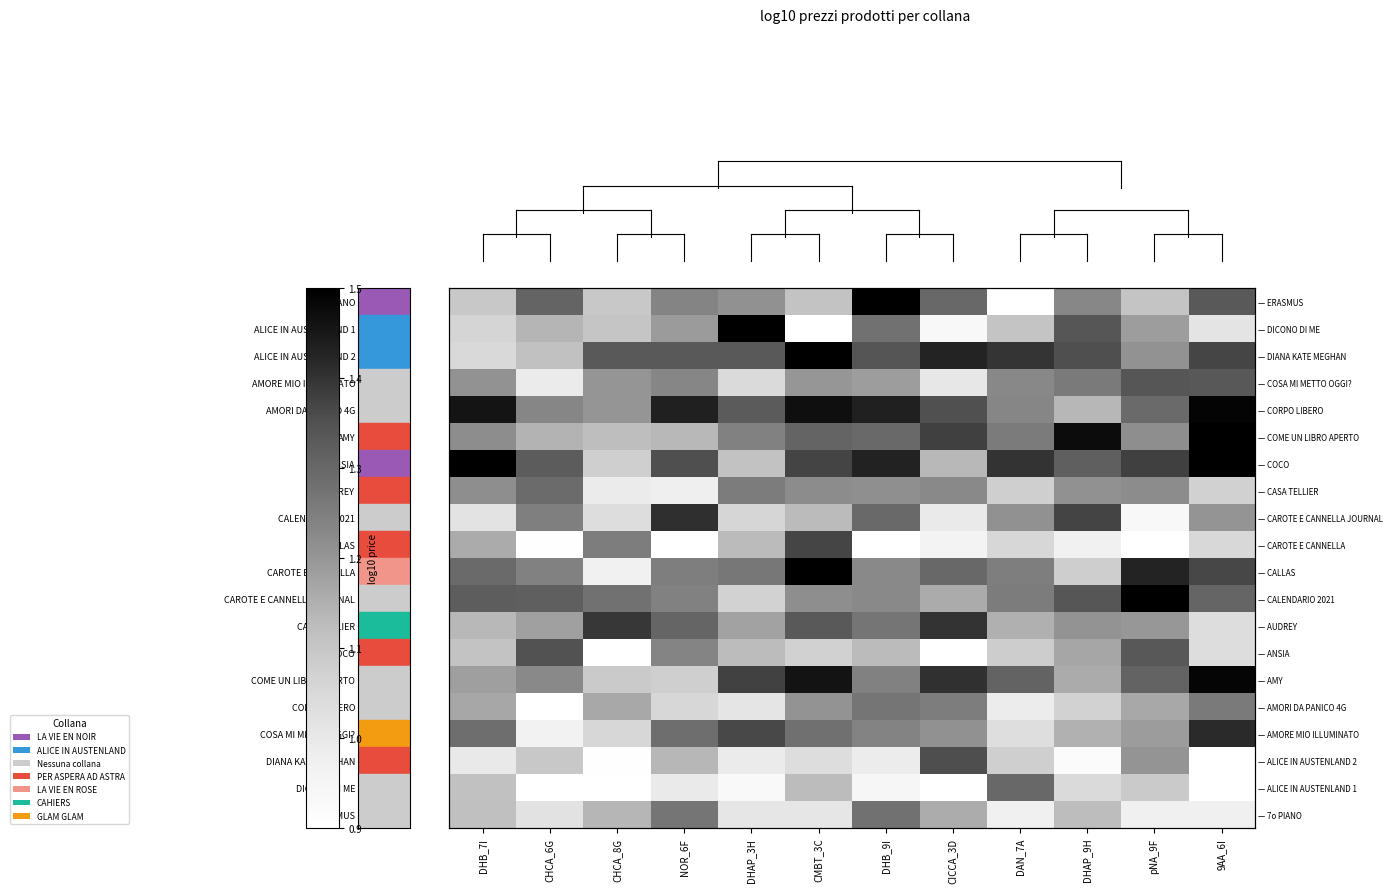

What is the spread (max minus min) of values at CICCA_3D?

0.5